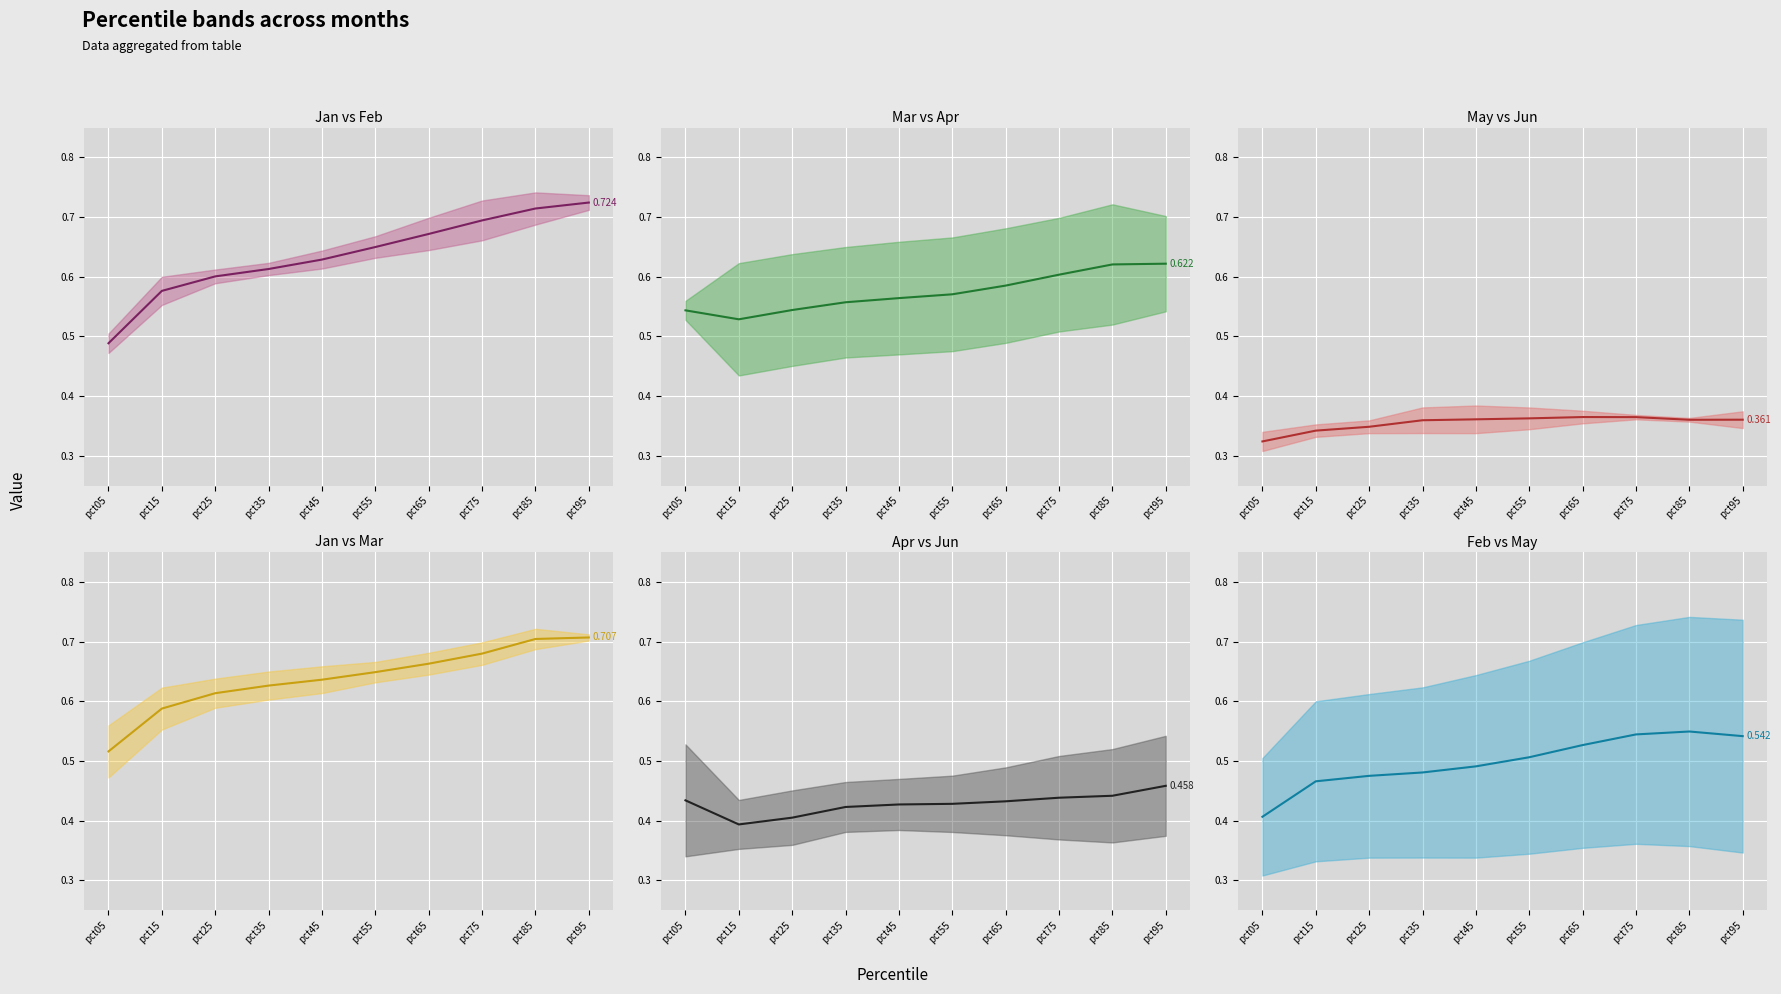

True or false: Jan/Feb median and May/Jun median cross at least once.

False